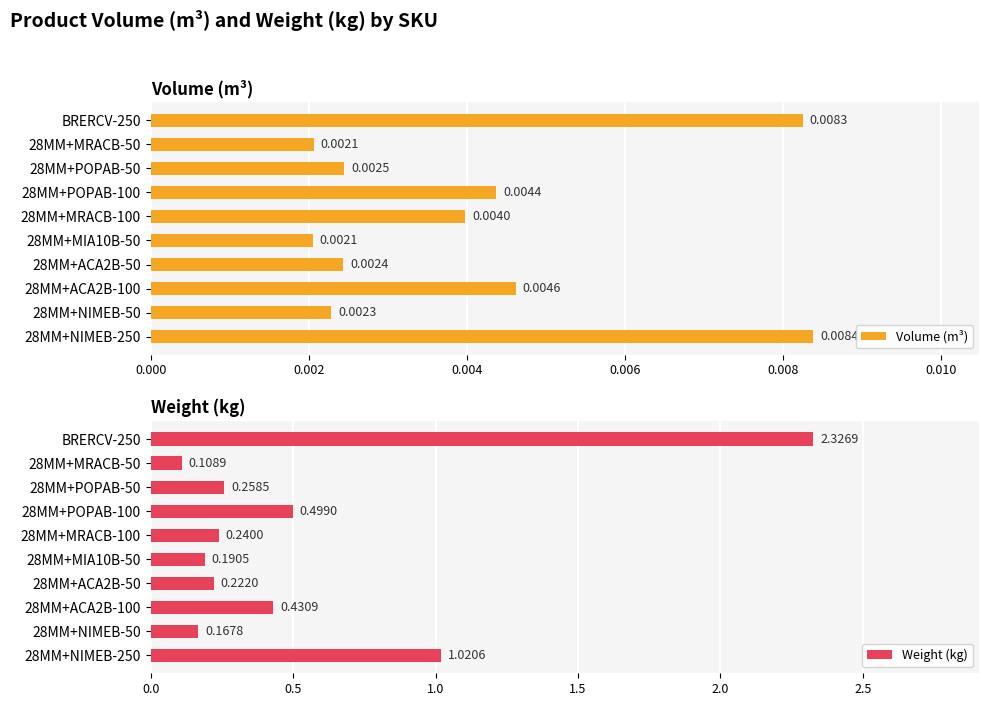

Which series has the largest total across all categories?

Weight (kg)